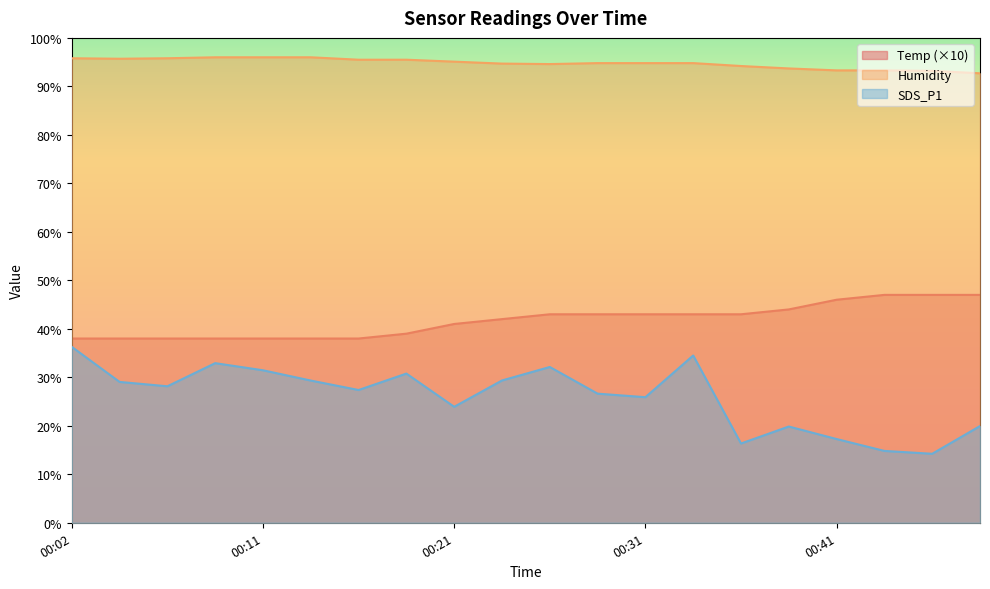

At how many categories does at least one series exceed 45?

20